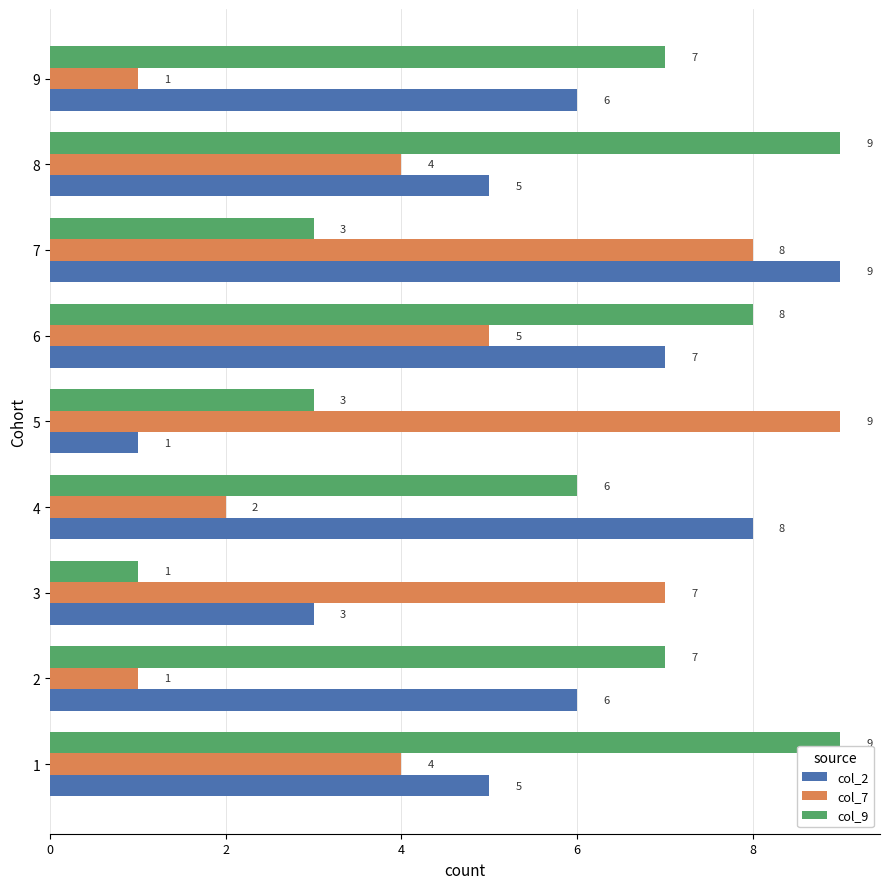

What is the highest value of the col_7 series?

9